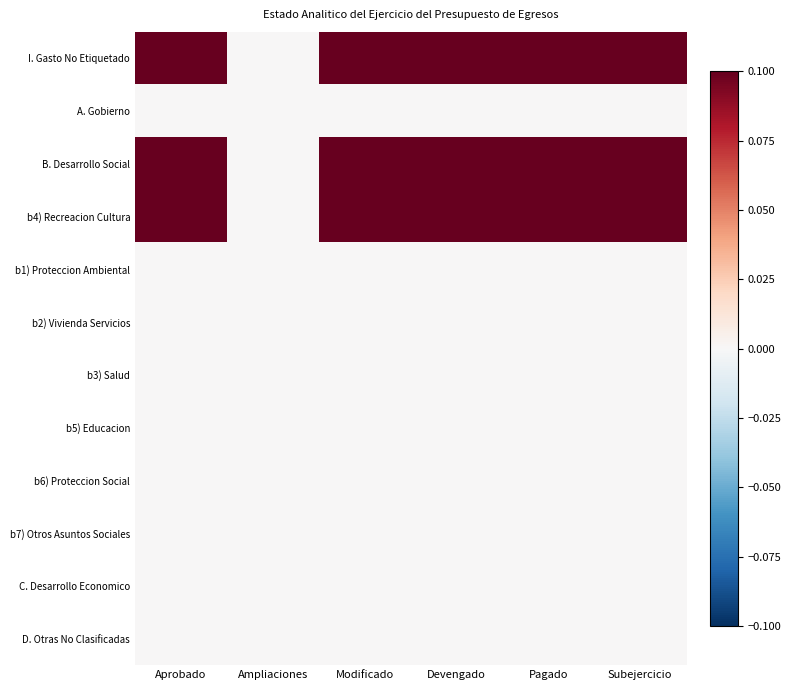

What is the total value across all series at Subejercicio?

0.3